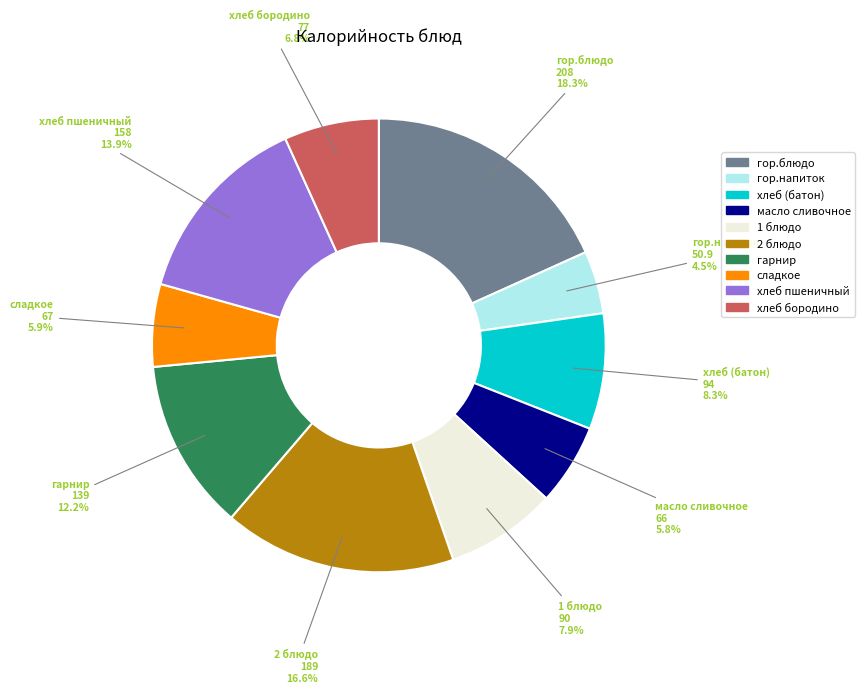

What percentage is the хлеб пшеничный slice, to the nearest percent?

14%